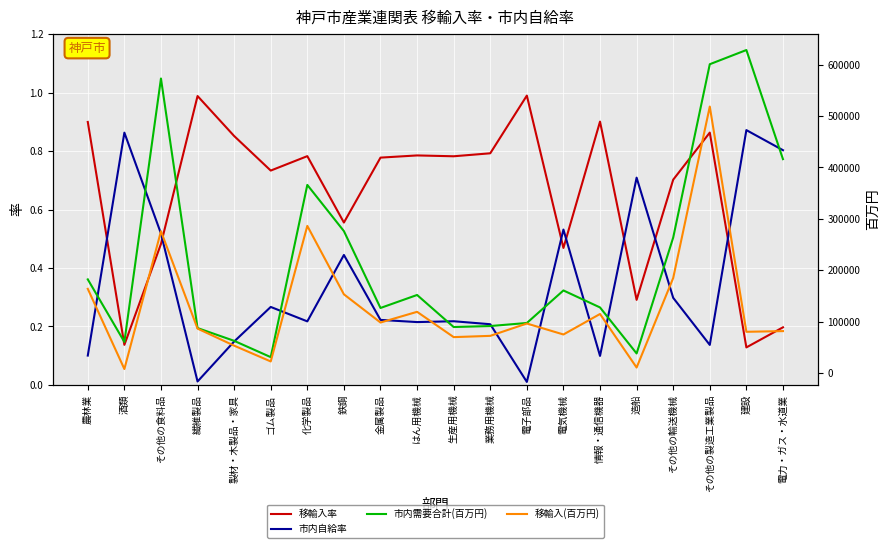

What is the maximum value for 移輸入(百万円)?

518375.0